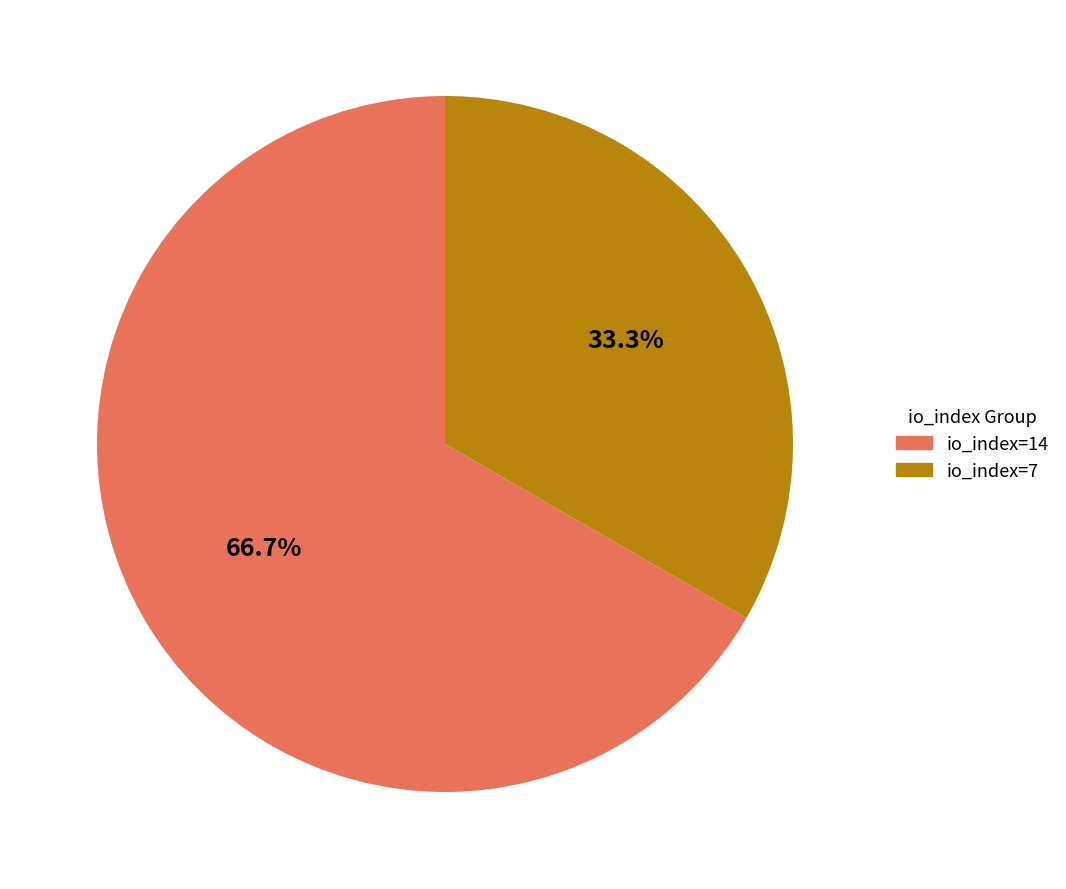

Which has a higher value, io_index=7 or io_index=14?

io_index=14